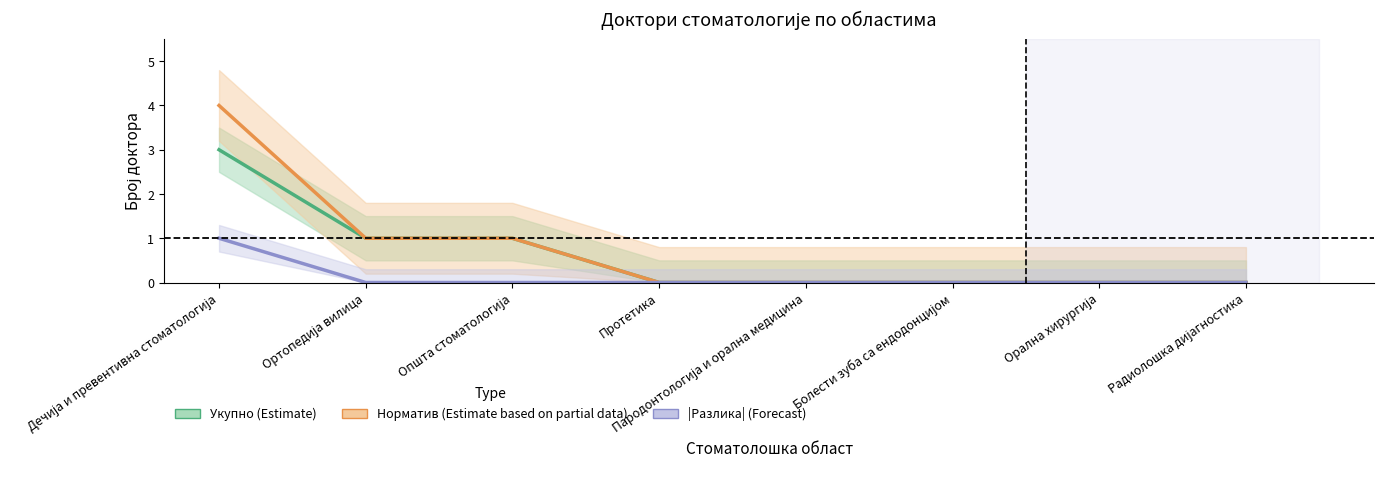

What is the label of the 5th point from the left?

Парoдонтологија и орална медицина